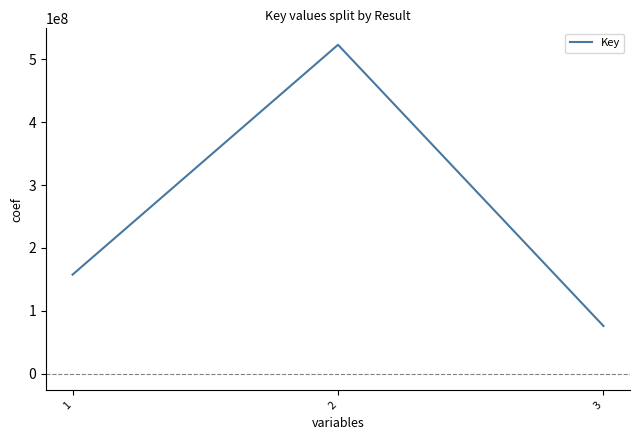

True or false: the data shows 880959990 at 2.

False